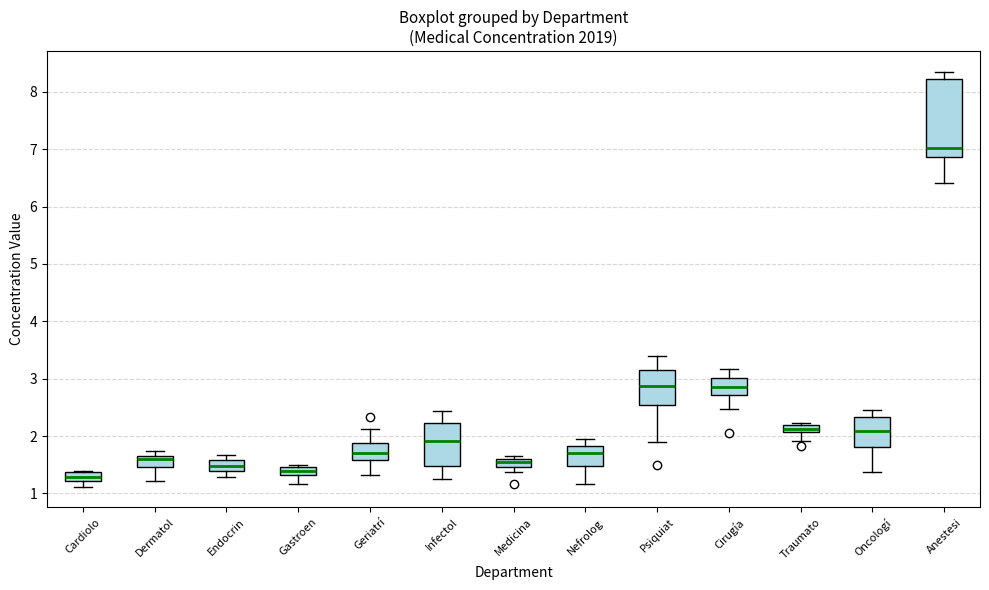

Which box has the lowest median line?

Cardiolo